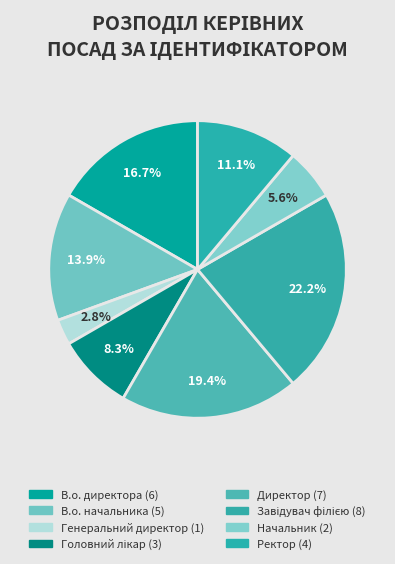

How much of the chart is everything except Генеральний директор?

97.2%